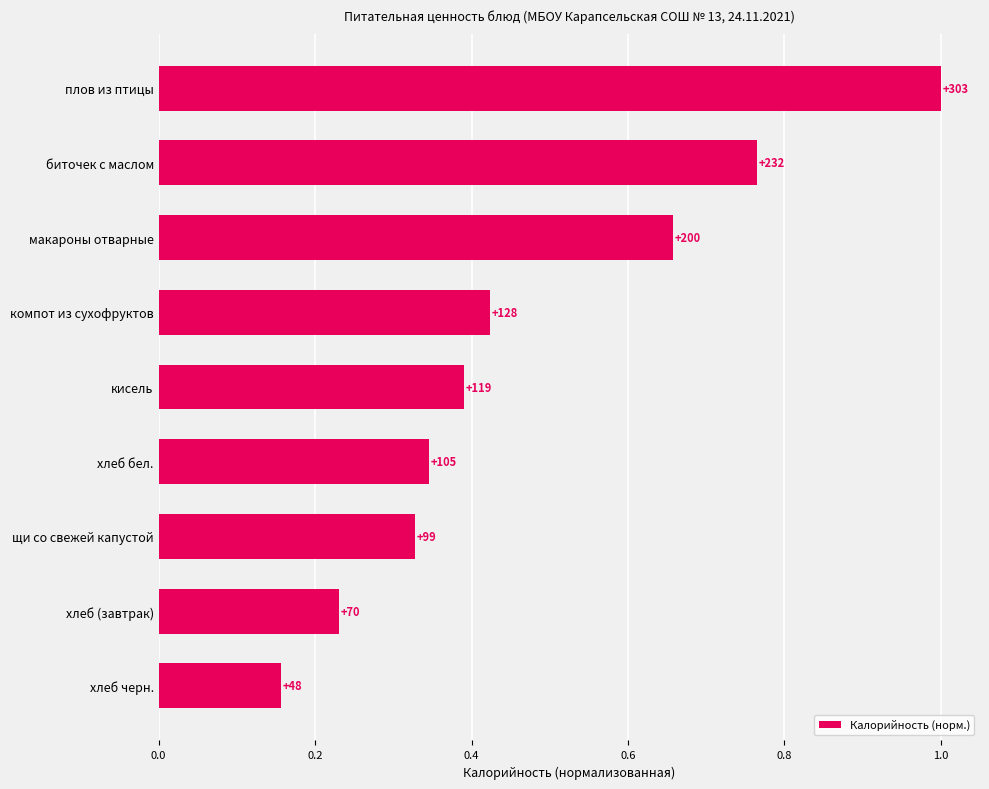

How many bars are there in total?

9